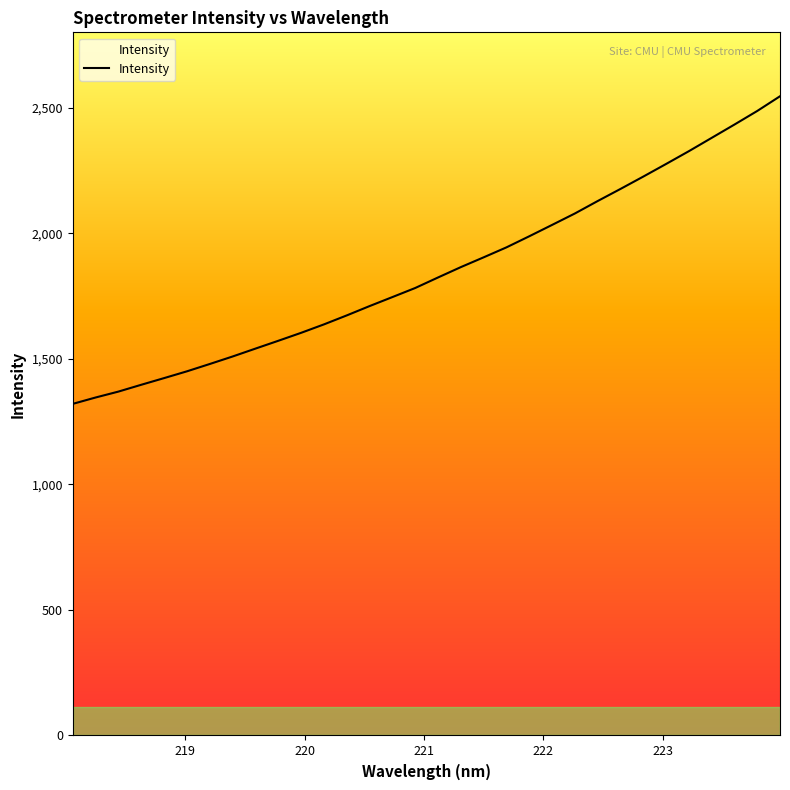

What is the maximum value shown in the chart?

2545.2